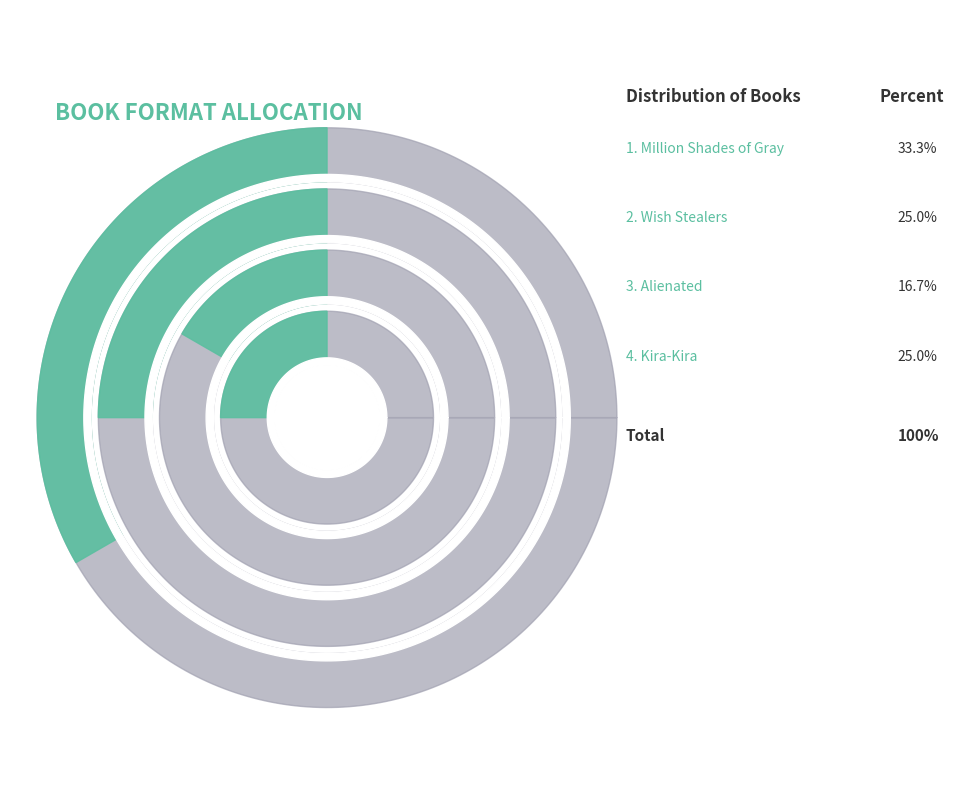

Combined, what portion of the pie is Million Shades of Gray and Kira-Kira?

58.3%